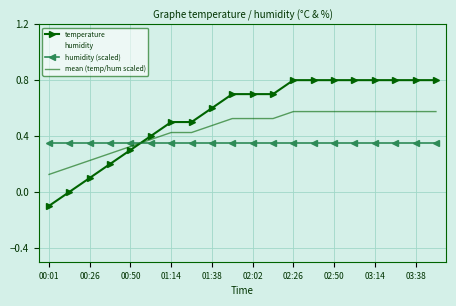

After their last crossing, which series has the higher values: mean (temp/hum scaled) or humidity (scaled)?

mean (temp/hum scaled)